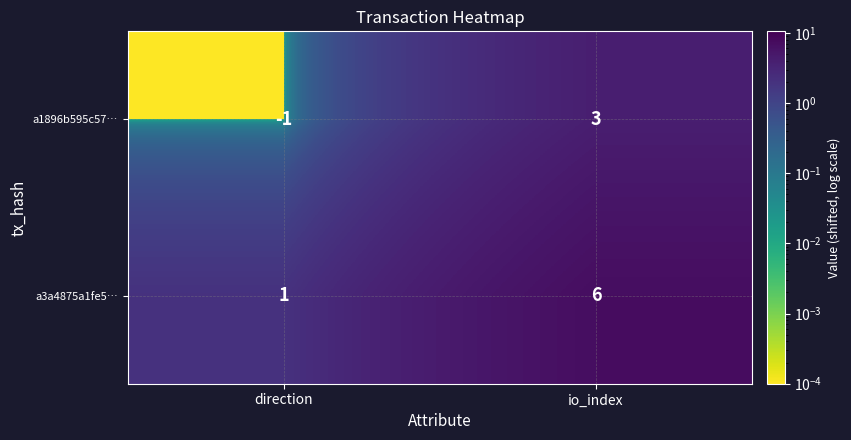

At which category does the chart reach its peak across all series?

io_index